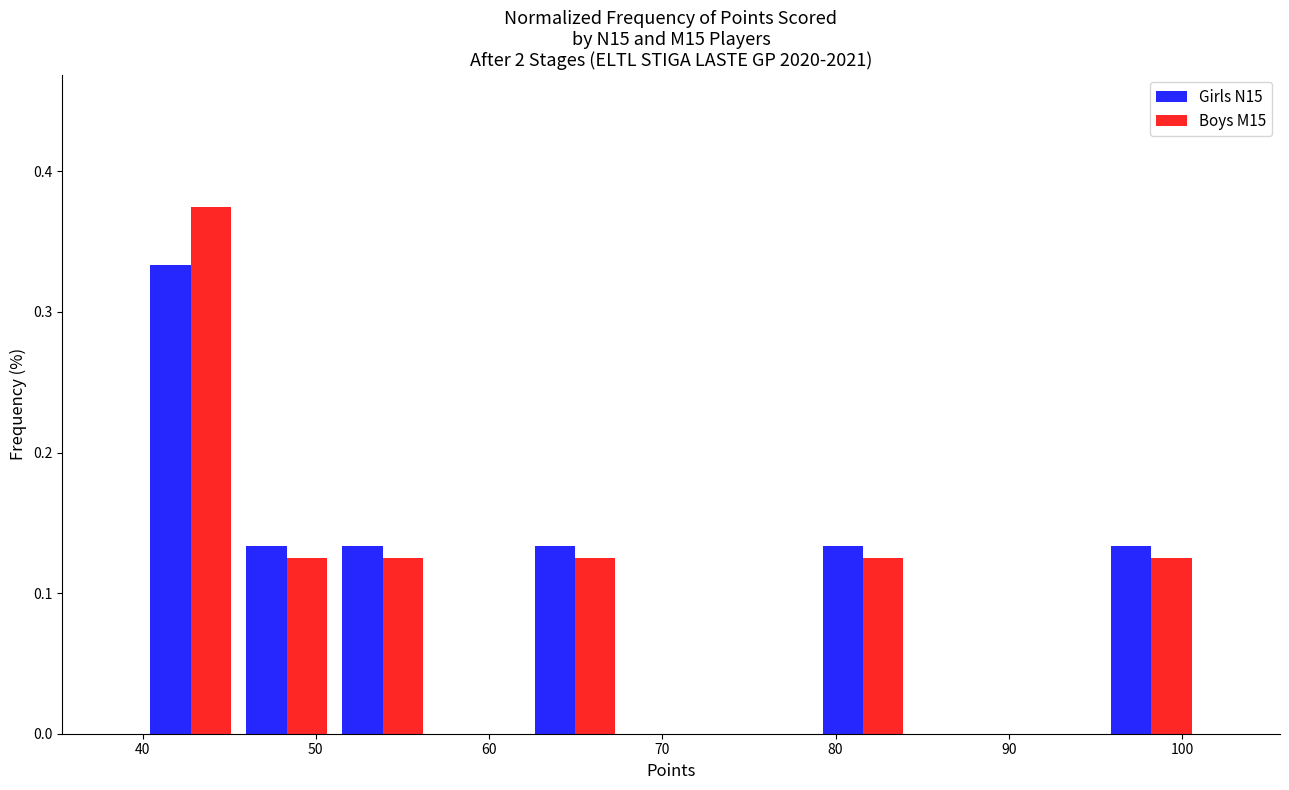

Reading left to right, transcribe this chart: for each range on the x-axis, give the height of each series' bar. Neither the bar edges nor the heights are printed on the chart, so give them approximately, as read against the axes.

40 to 46: Girls N15=0.33	Boys M15=0.38
46 to 51: Girls N15=0.13	Boys M15=0.13
51 to 57: Girls N15=0.13	Boys M15=0.13
57 to 62: Girls N15=0	Boys M15=0
62 to 68: Girls N15=0.13	Boys M15=0.13
68 to 73: Girls N15=0	Boys M15=0
73 to 79: Girls N15=0	Boys M15=0
79 to 84: Girls N15=0.13	Boys M15=0.13
84 to 90: Girls N15=0	Boys M15=0
90 to 95: Girls N15=0	Boys M15=0
95 to 101: Girls N15=0.13	Boys M15=0.13